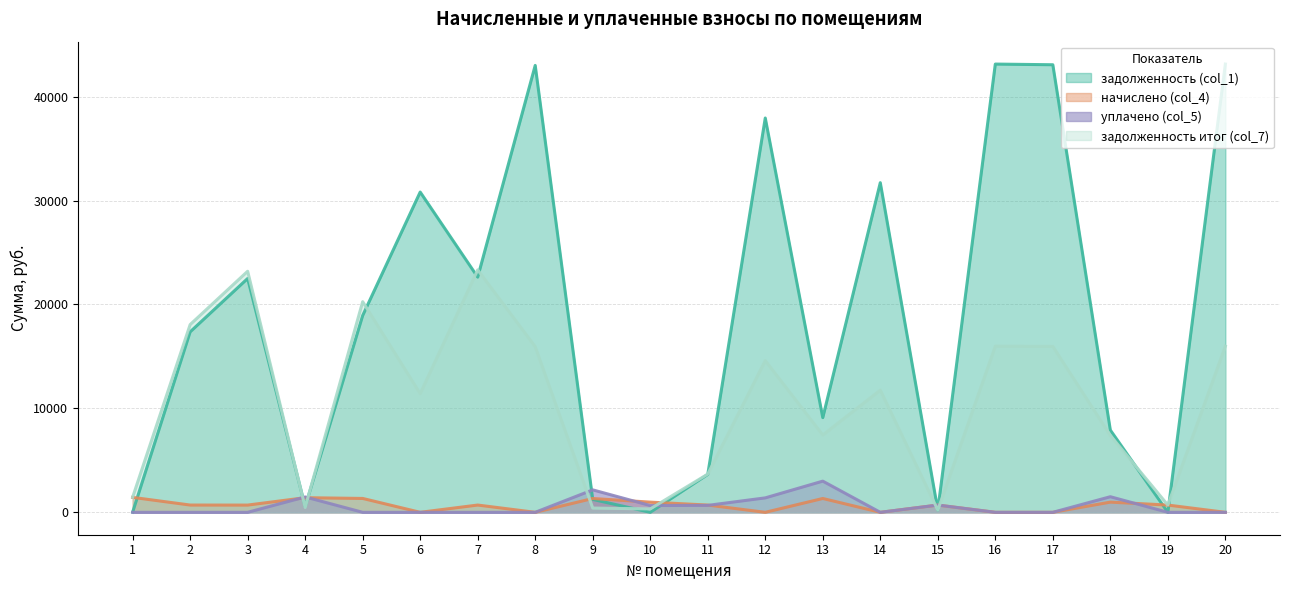

Which series ends up on top after the final intersection of задолженность (col_1) and задолженность итог (col_7)?

задолженность (col_1)